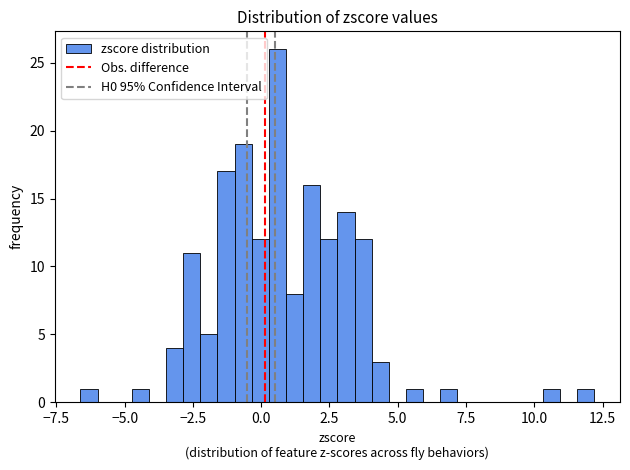

Read against the x-axis, roughly where is the centre of the tallest bar?

0.5